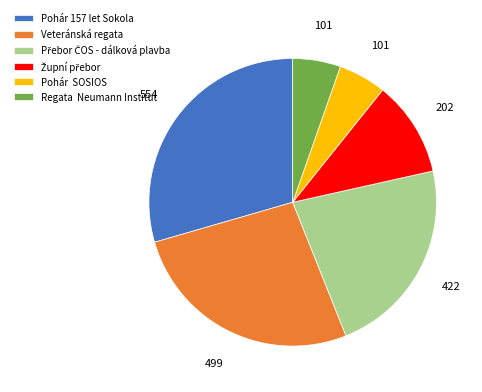

Does Pohár 157 let Sokola account for over 50% of the chart?

No